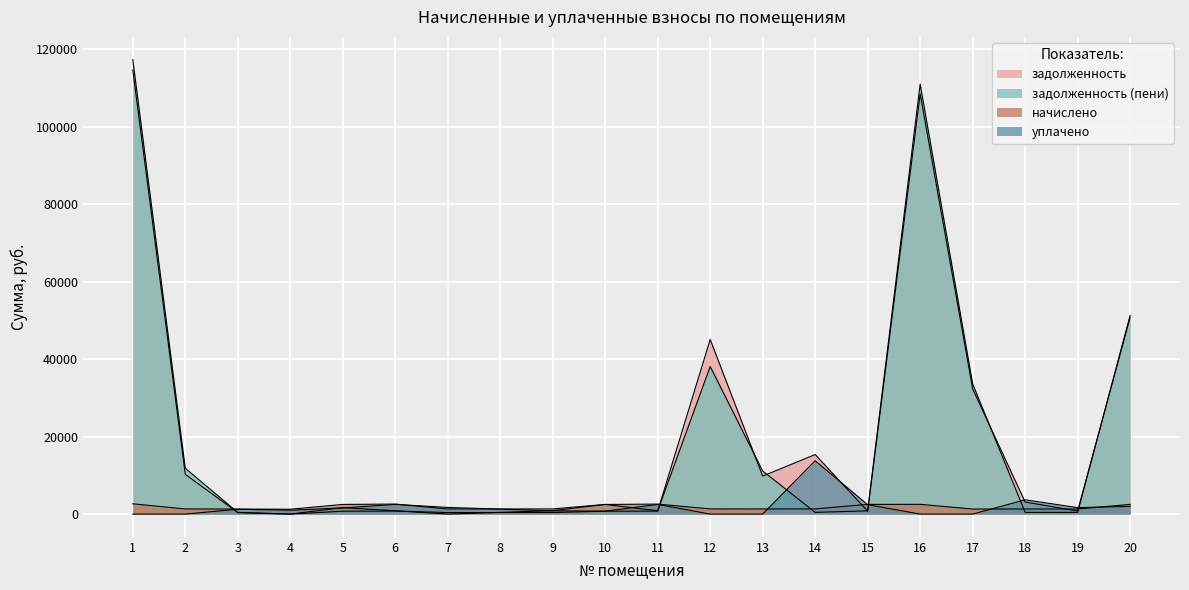

Which series ends up on top after the final intersection of уплачено and задолженность?

задолженность